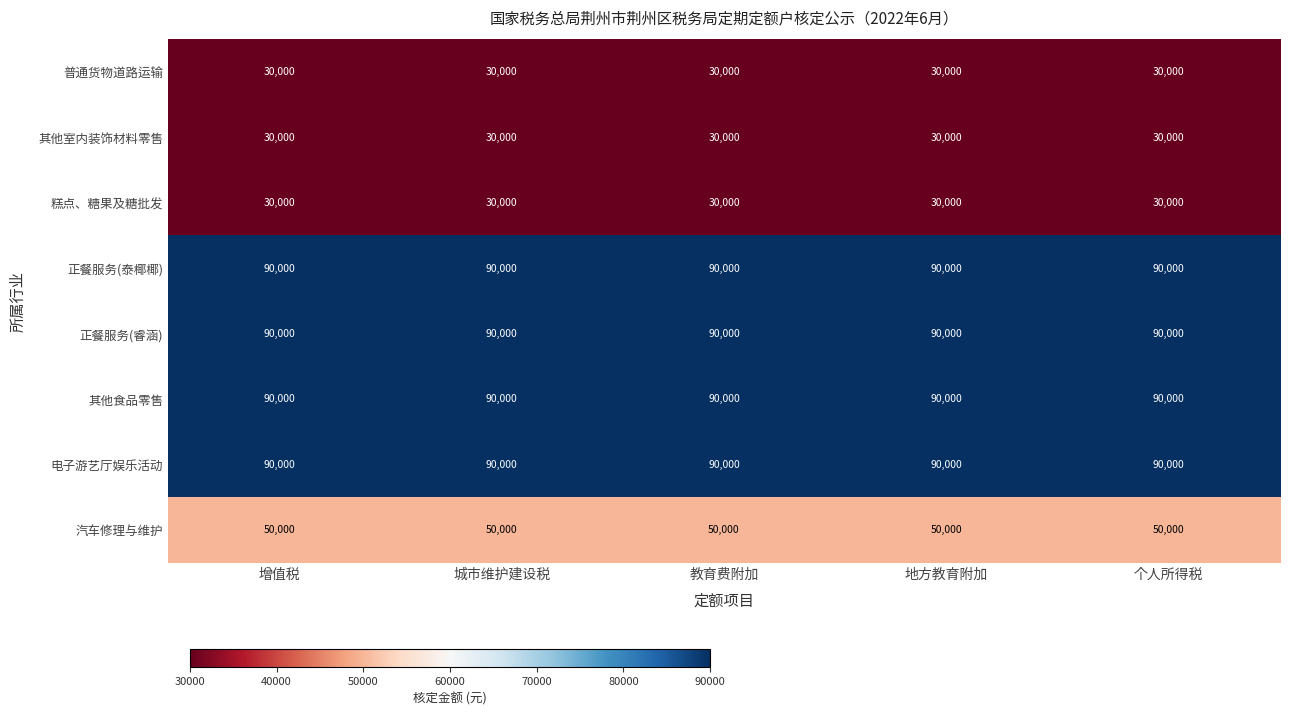

What is the greatest value displayed?

90000